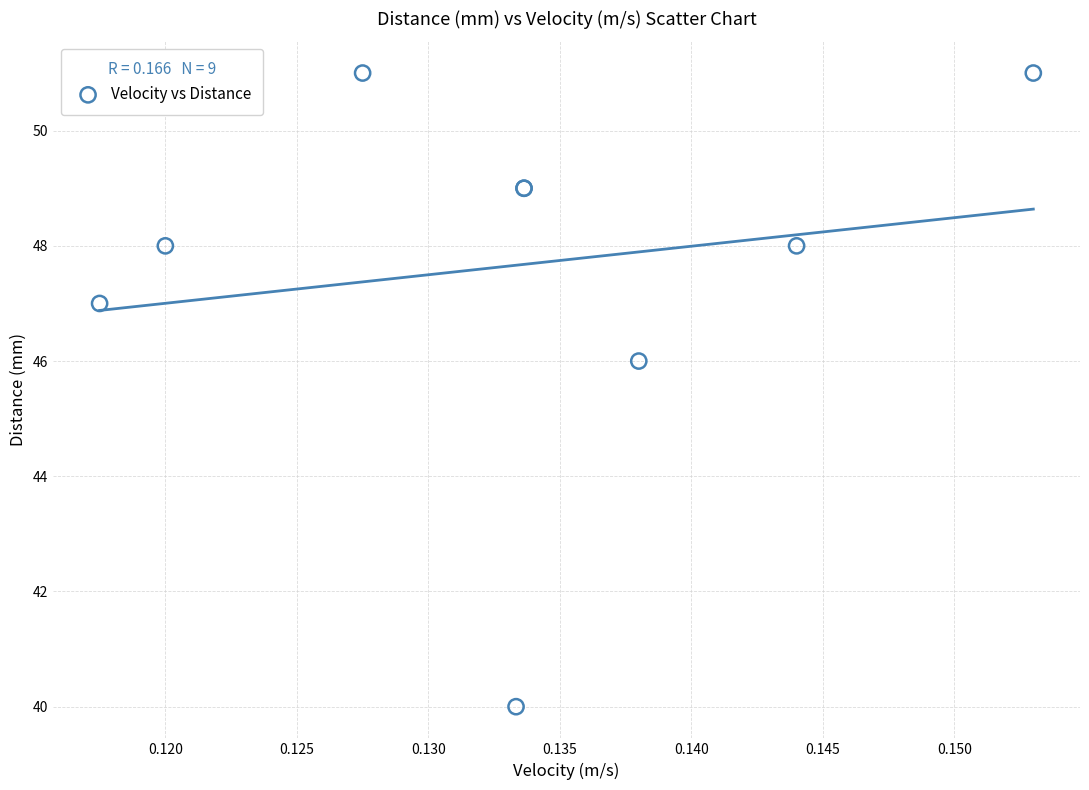

What Y value in the scatter plot is closest to 45?

46